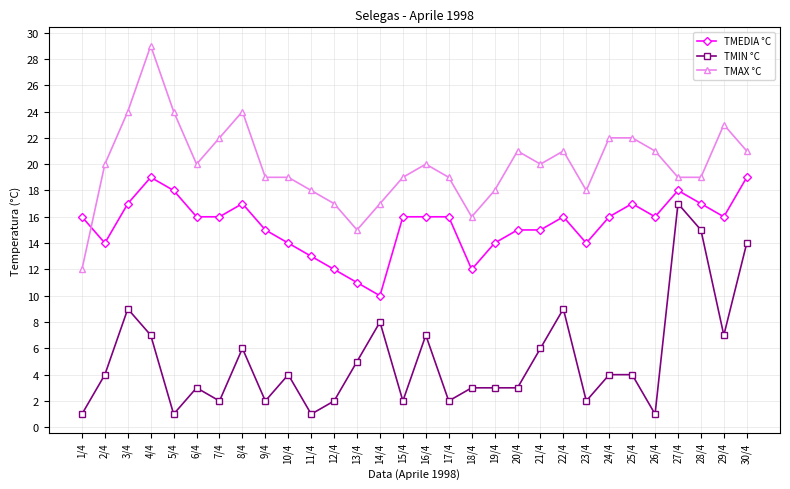

True or false: TMAX °C has more than 0 interior local peaks.

True